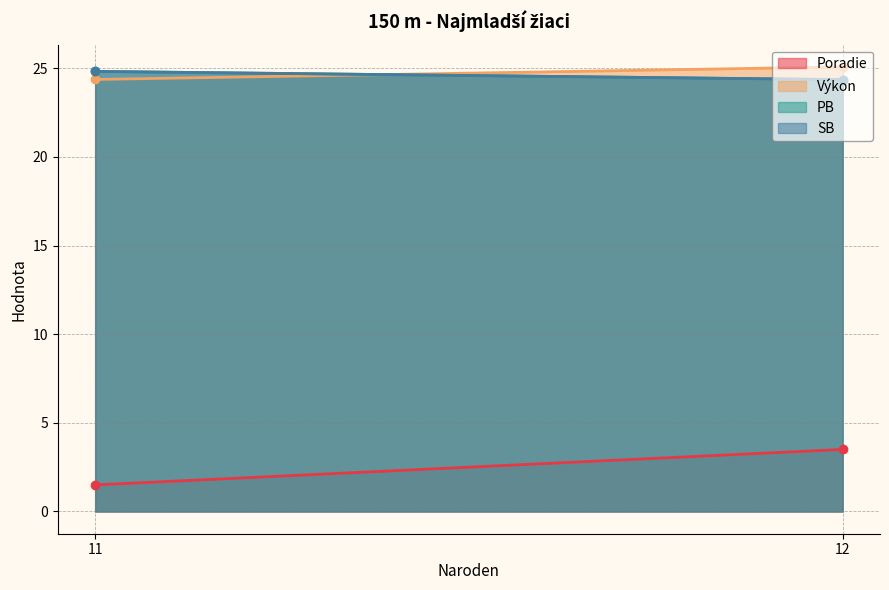

Is it true that PB equals 6.5 at 11?

False